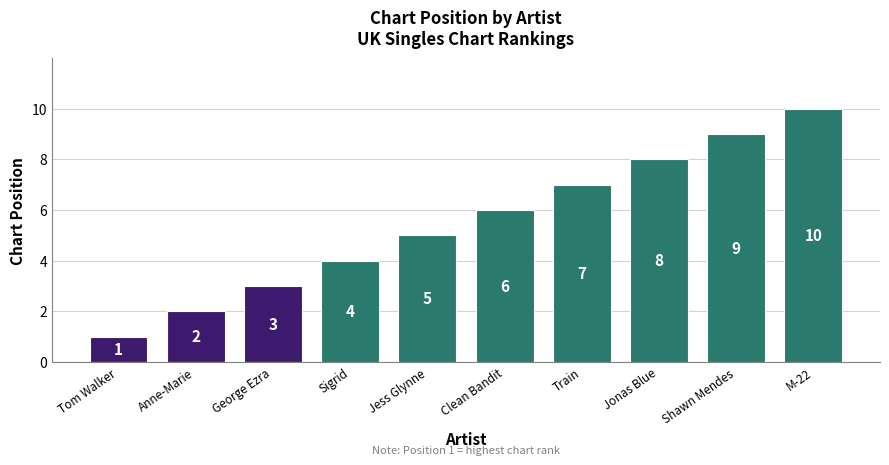

What is the change in value from Train to M-22?

+3